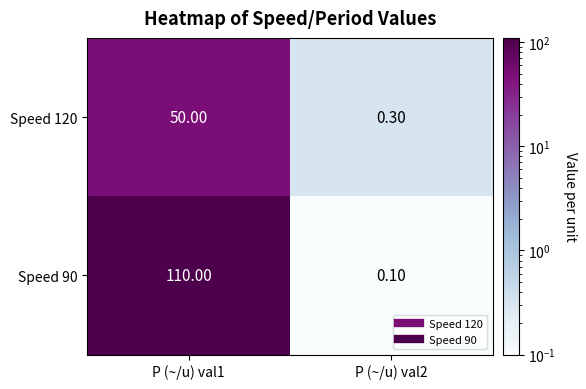

What is the total value across all series at P (~/u) val1?

160.0